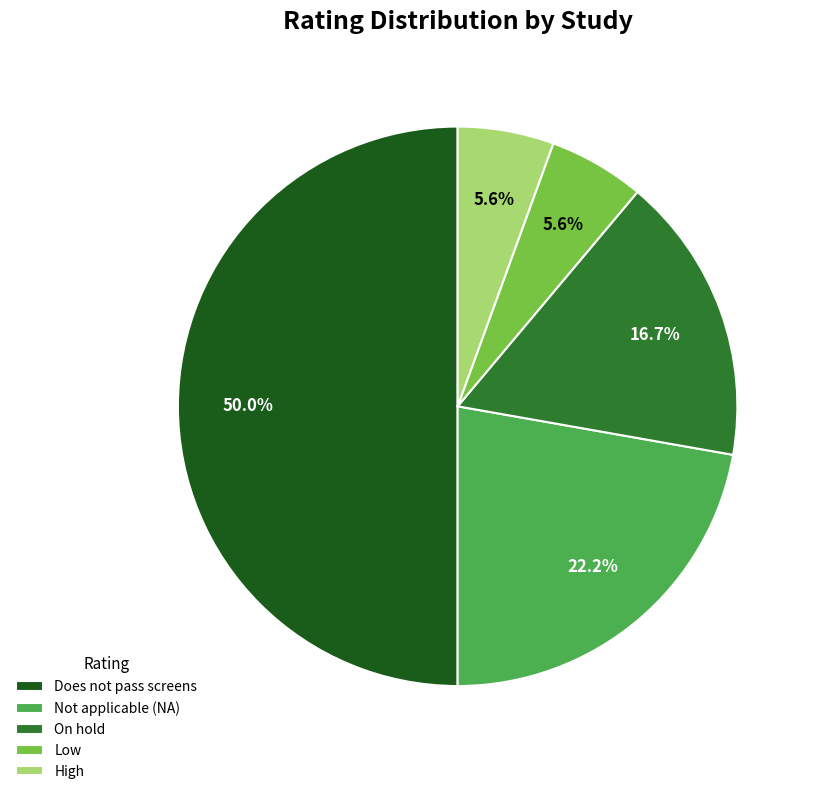

Is Low the majority of the pie?

No